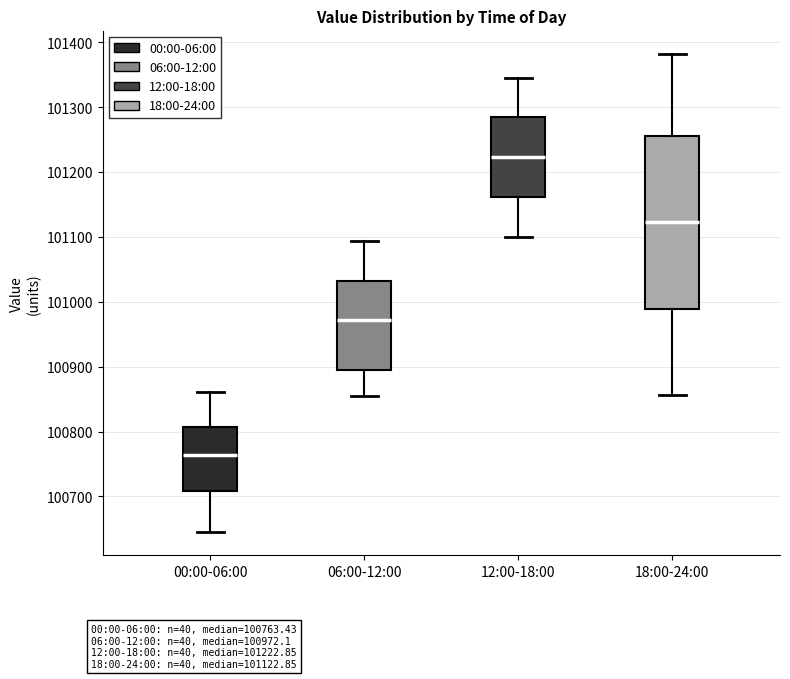

Comparing the boxes themselves (not the whiskers), which one is the tallest?

18:00-24:00